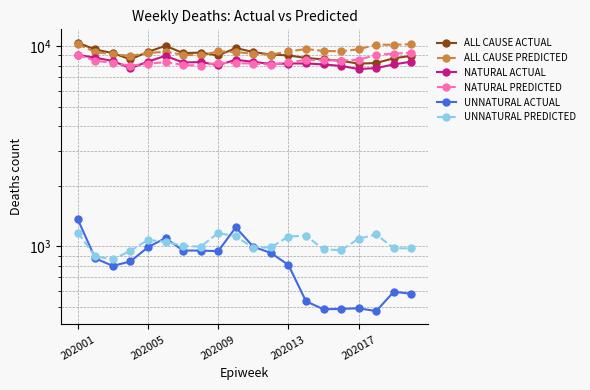

How many interior local peaks does the NATURAL ACTUAL series have?

4